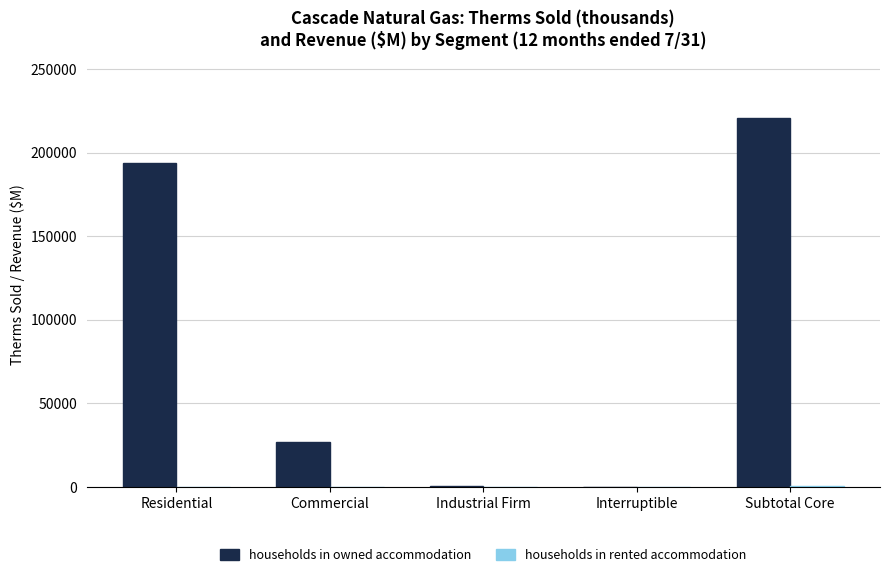

True or false: households in owned accommodation has a value of 311519.8 at Residential.

False